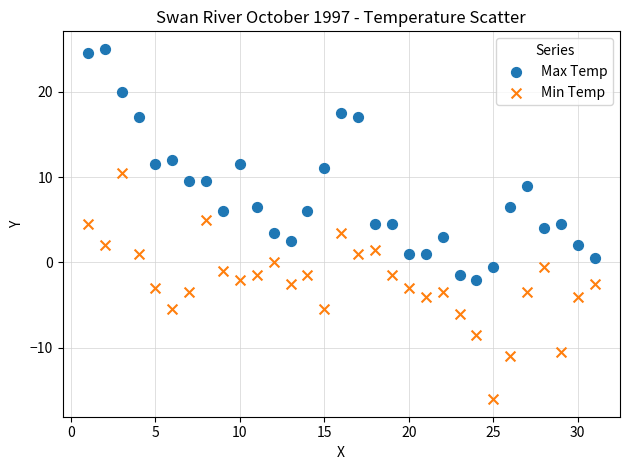

What are all the series names shown in the legend?

Max Temp, Min Temp